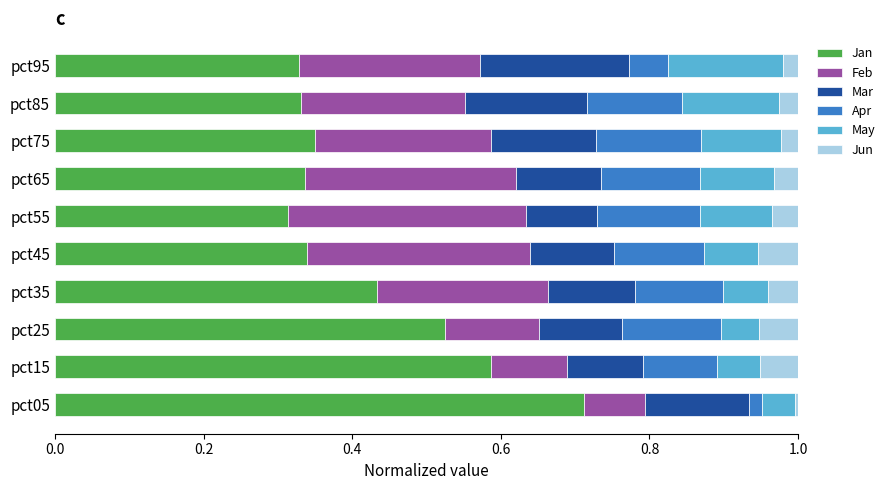

What is the total value across all series at pct25?

1.0